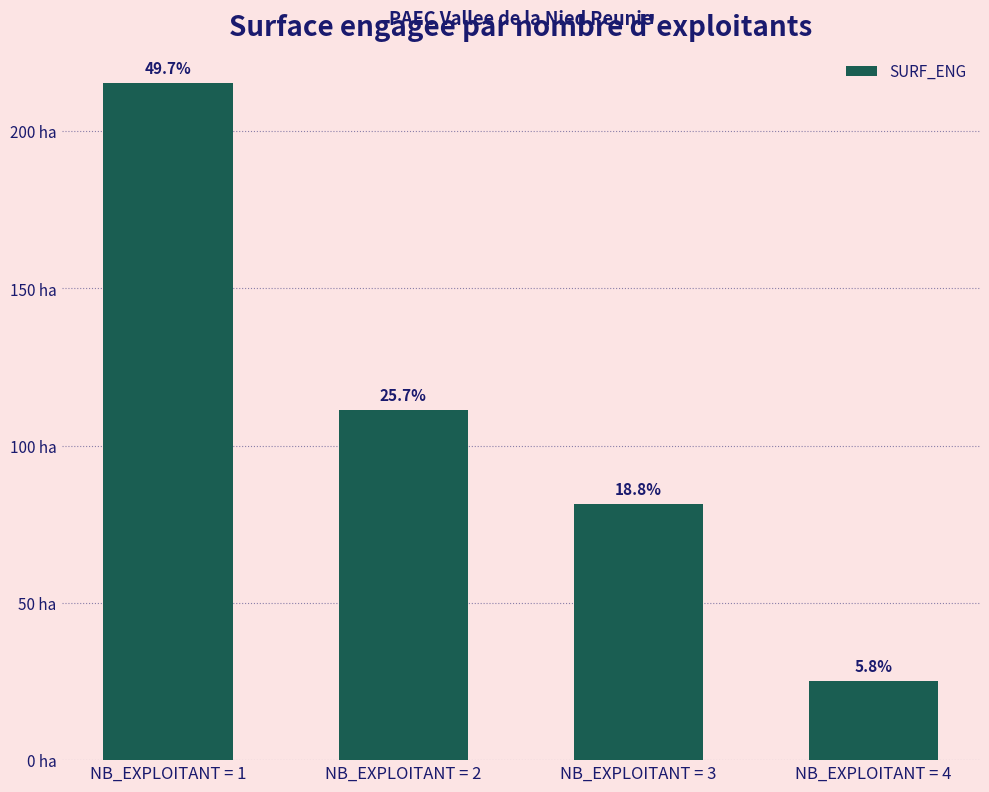

List the labels in order of value, largest first.

NB_EXPLOITANT = 1, NB_EXPLOITANT = 2, NB_EXPLOITANT = 3, NB_EXPLOITANT = 4